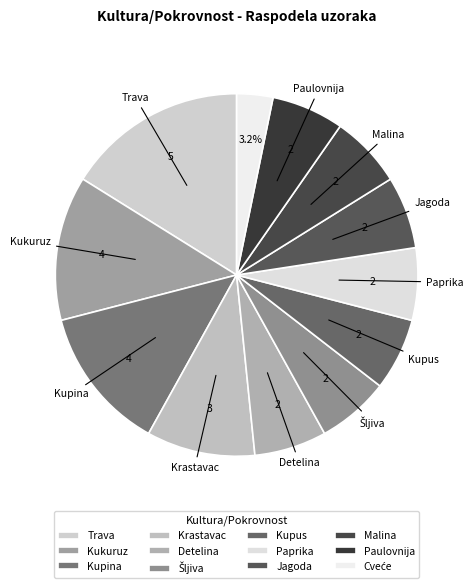

To the nearest percent, what percentage of the pie is Kukuruz?

13%